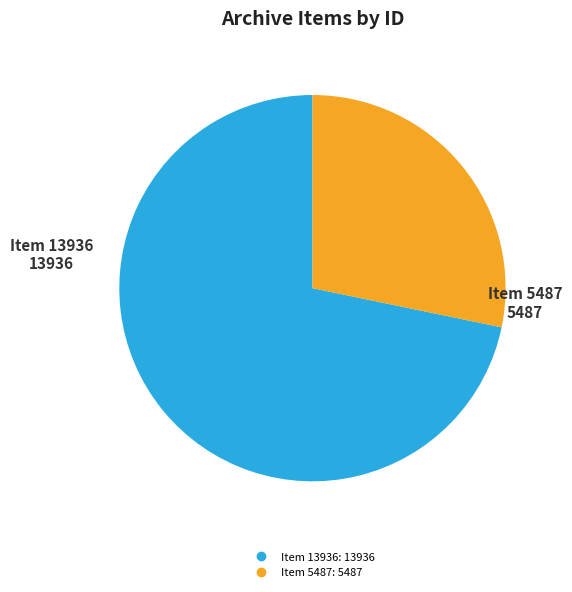

Is there a majority slice in this chart?

Yes